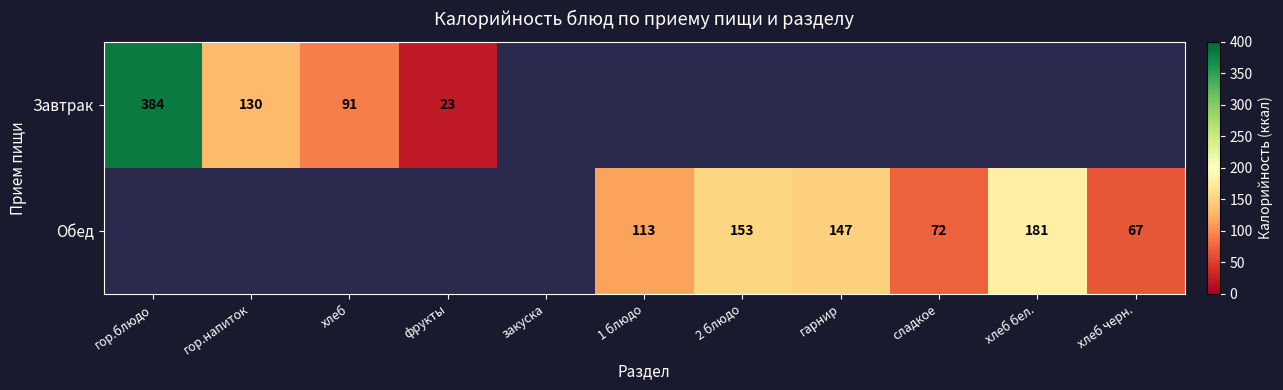

Is it true that Завтрак equals 568 at гор.блюдо?

False